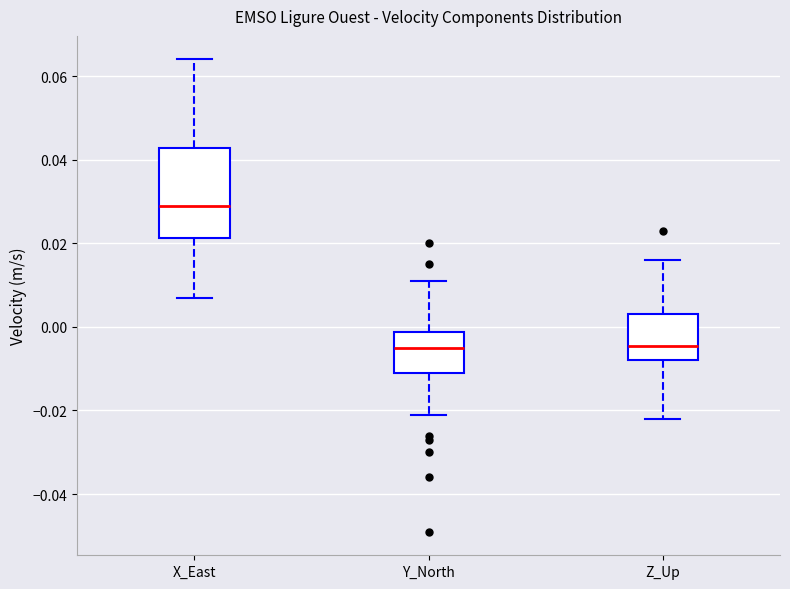

Which box is the tallest, from its lower edge to its upper edge?

X_East